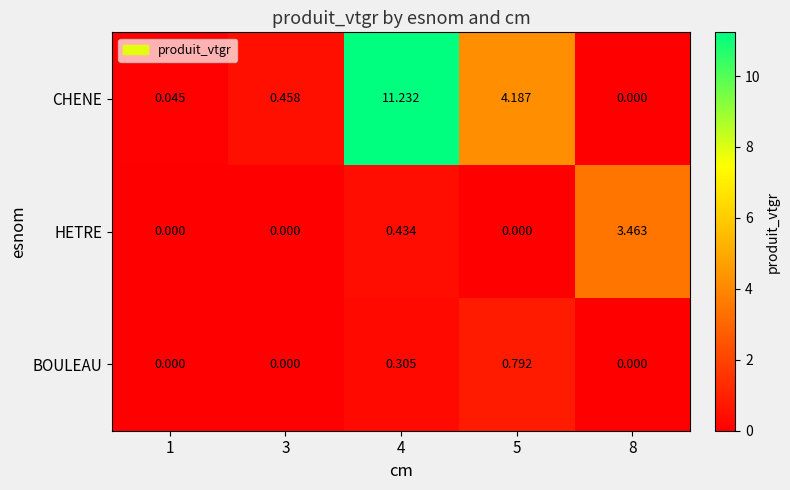

List the series in order of their peak value, highest first.

CHENE, HETRE, BOULEAU